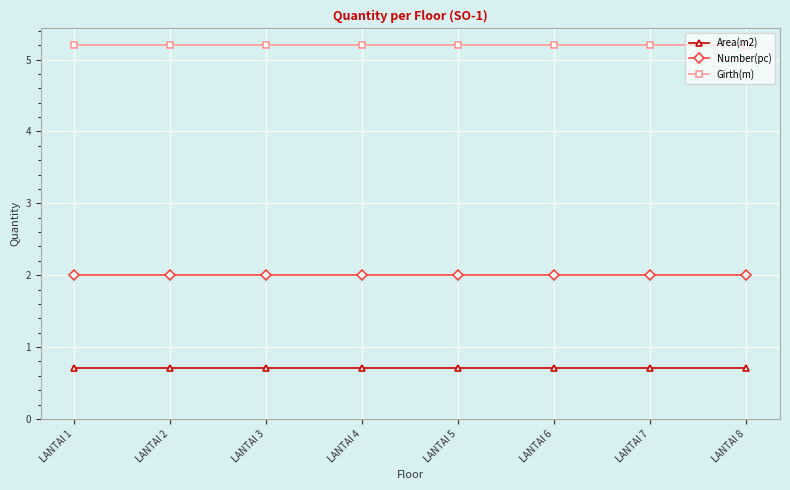

True or false: Girth(m) and Number(pc) intersect in this chart.

False